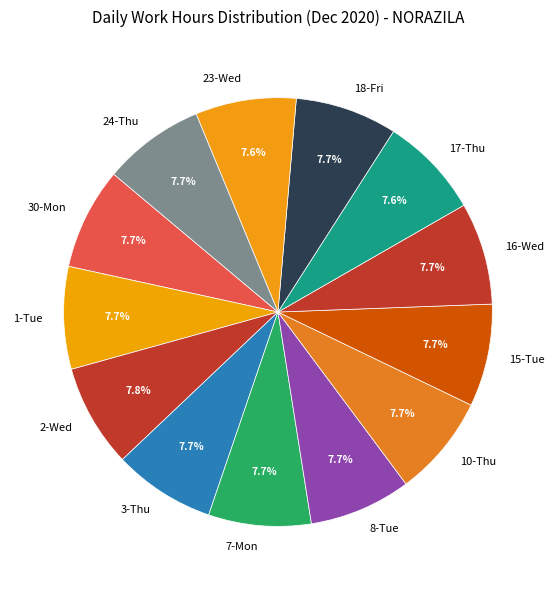

Is it true that 15-Tue is 21% of the pie?

False